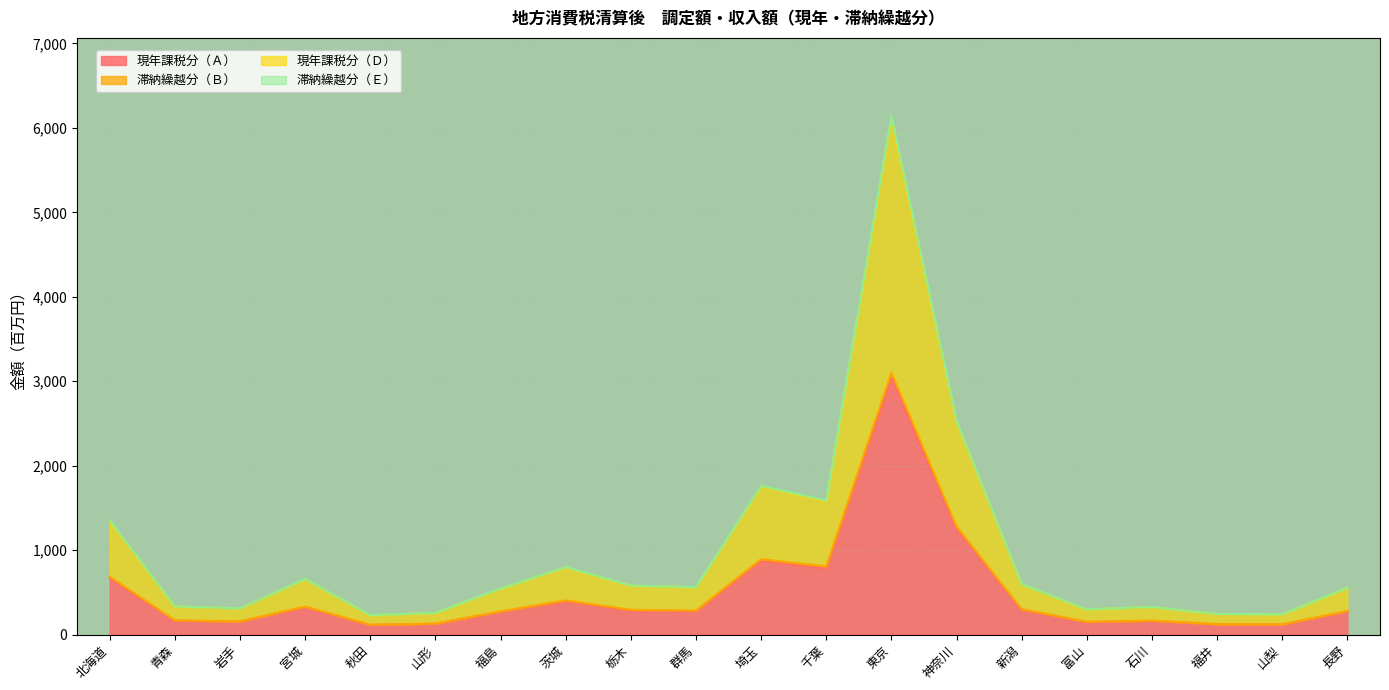

What is the greatest value displayed?

6120.6